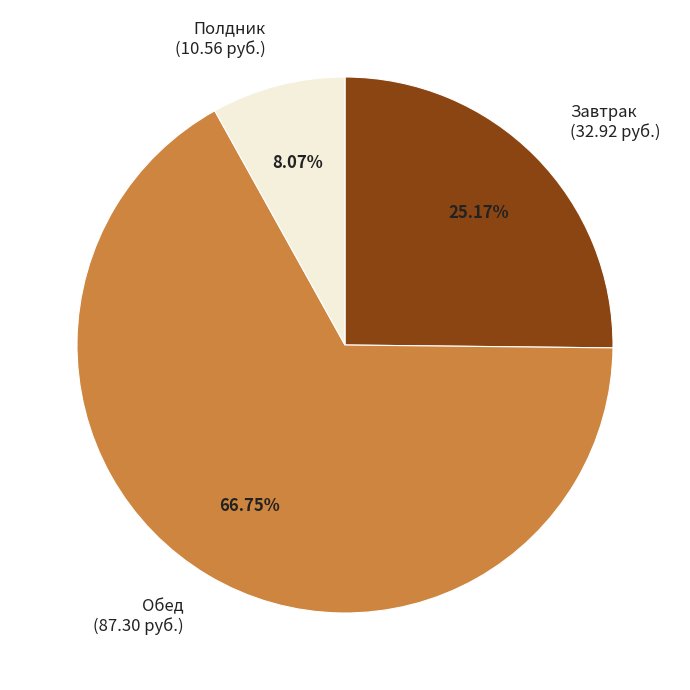

Is the sum of Завтрак (32.92 руб.) and Обед (87.30 руб.) greater than half?

Yes